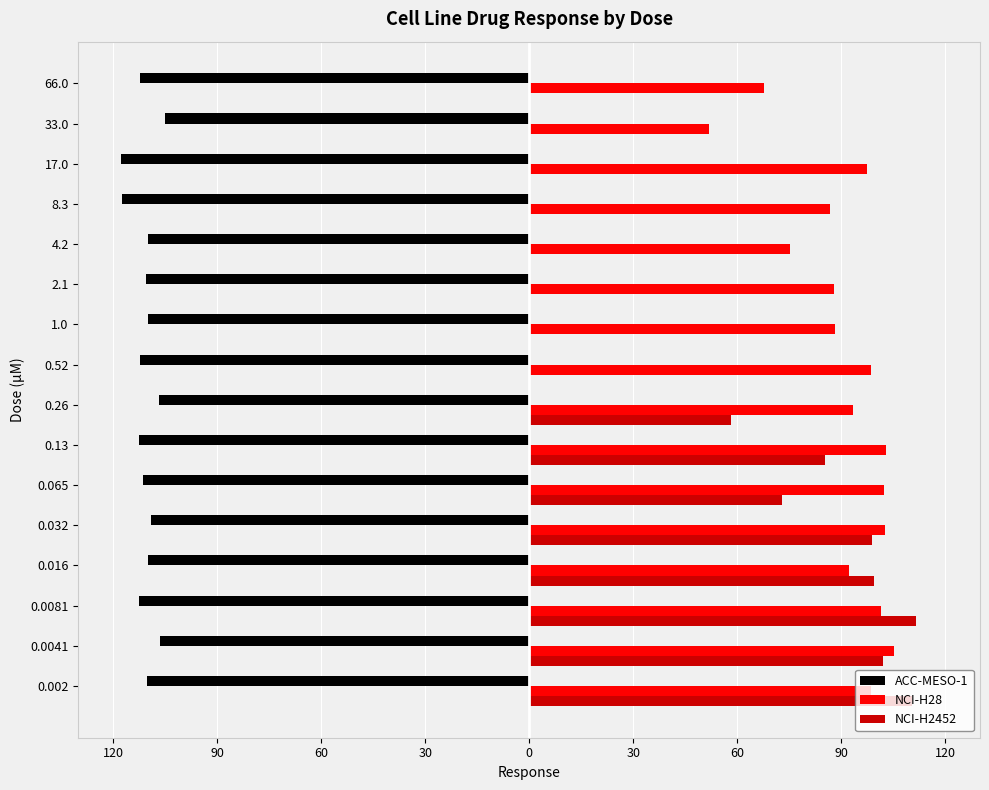

Which category has the highest value in the NCI-H28 series?

0.0041